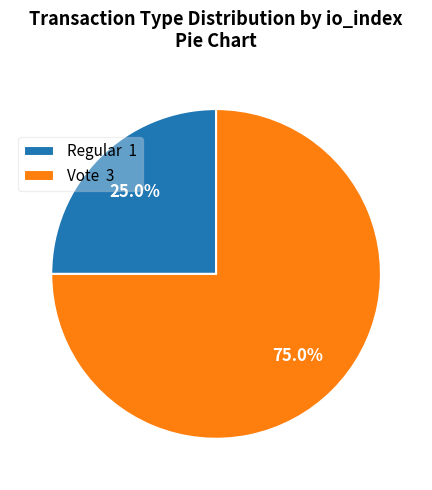

Is it true that Vote is 75% of the pie?

True